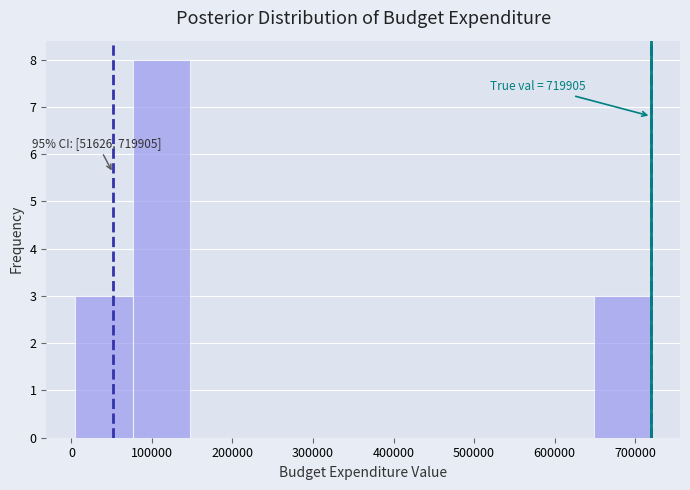

Which range on the x-axis has the tallest bar?

80000 to 150000